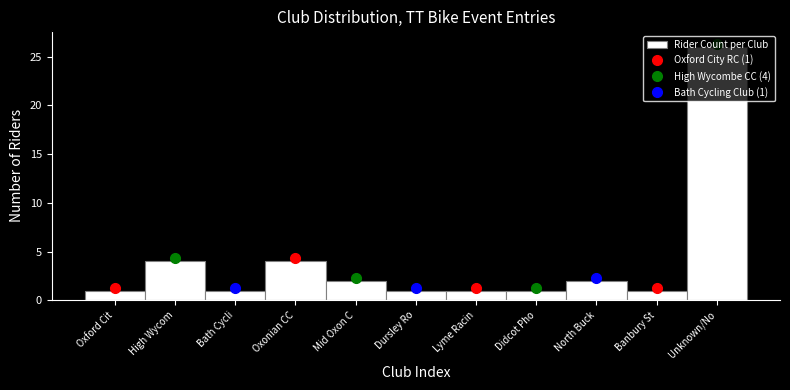

What is the average value?

4